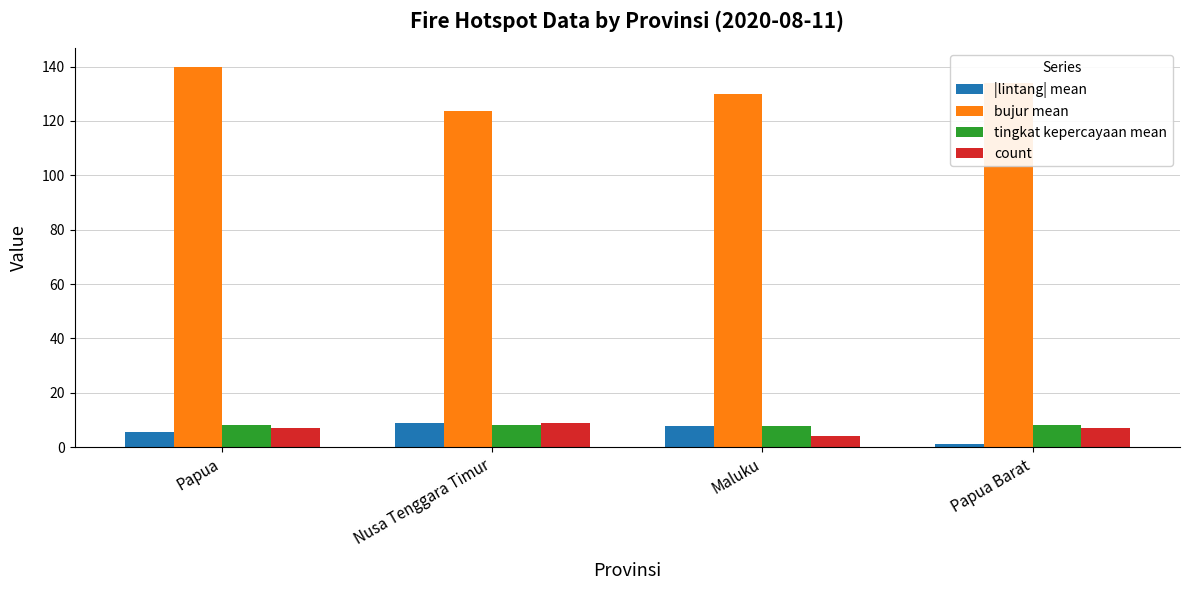

What is the label of the 1st bar from the right?

Papua Barat